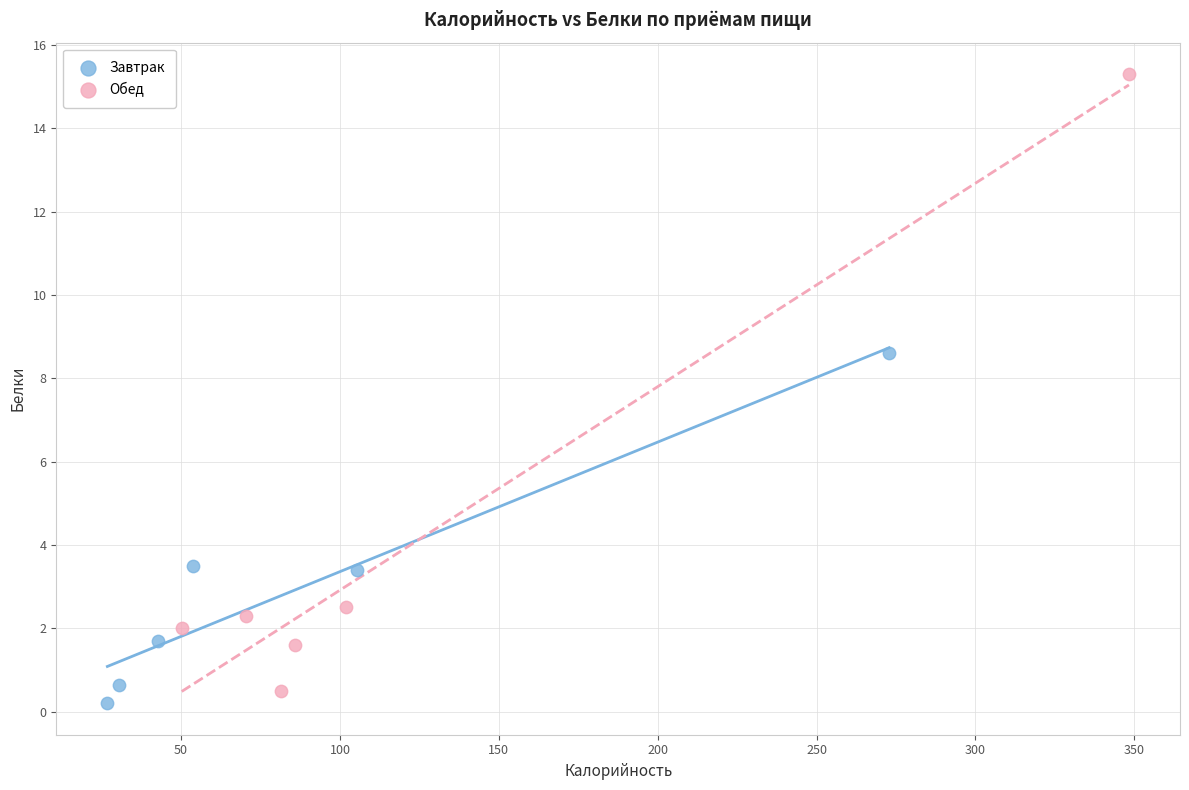

Which series has the largest Y range (max minus min)?

Обед